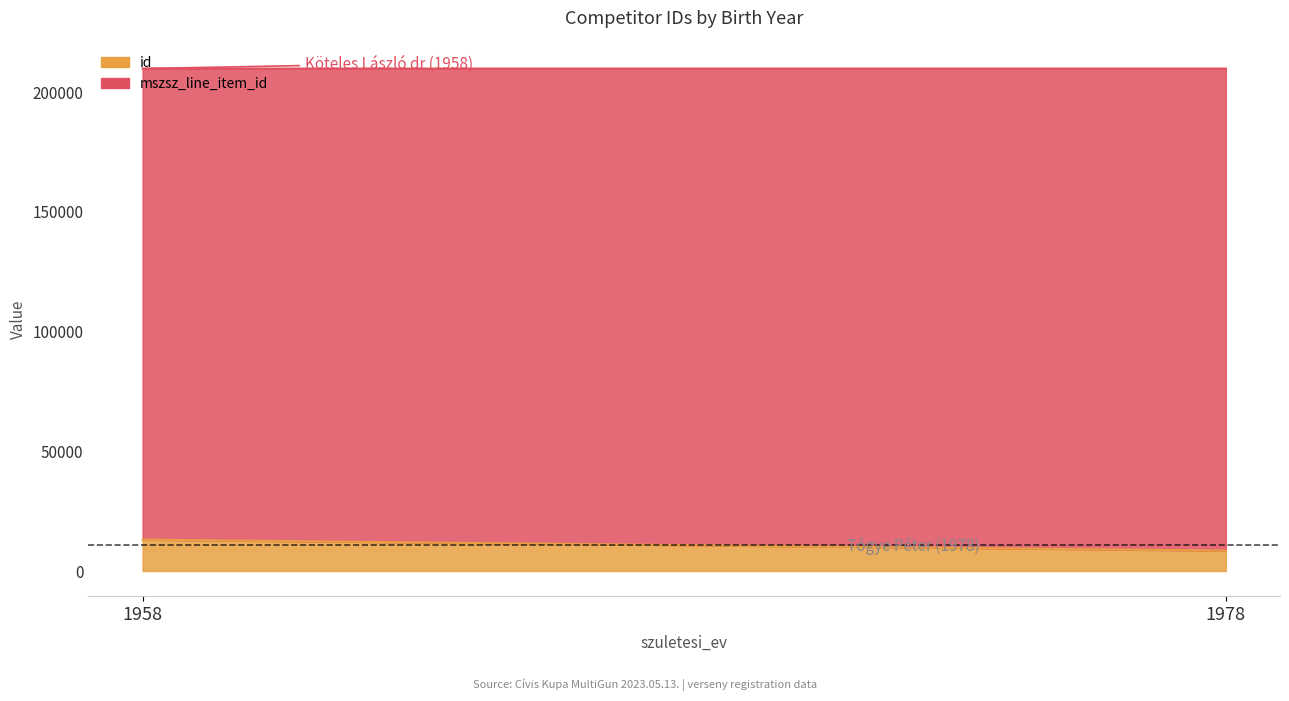

How many distinct data groups are displayed?

2